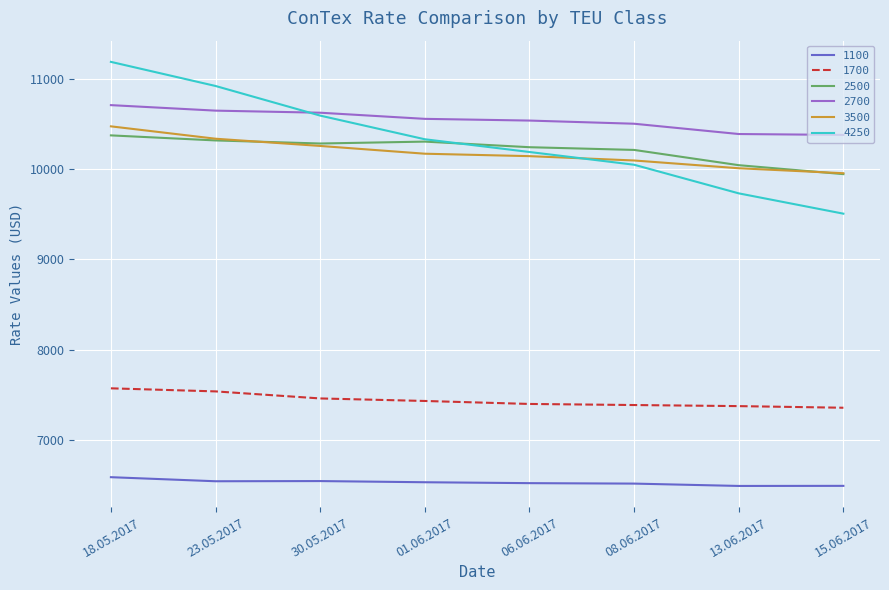

What are all the series names shown in the legend?

1100, 1700, 2500, 2700, 3500, 4250